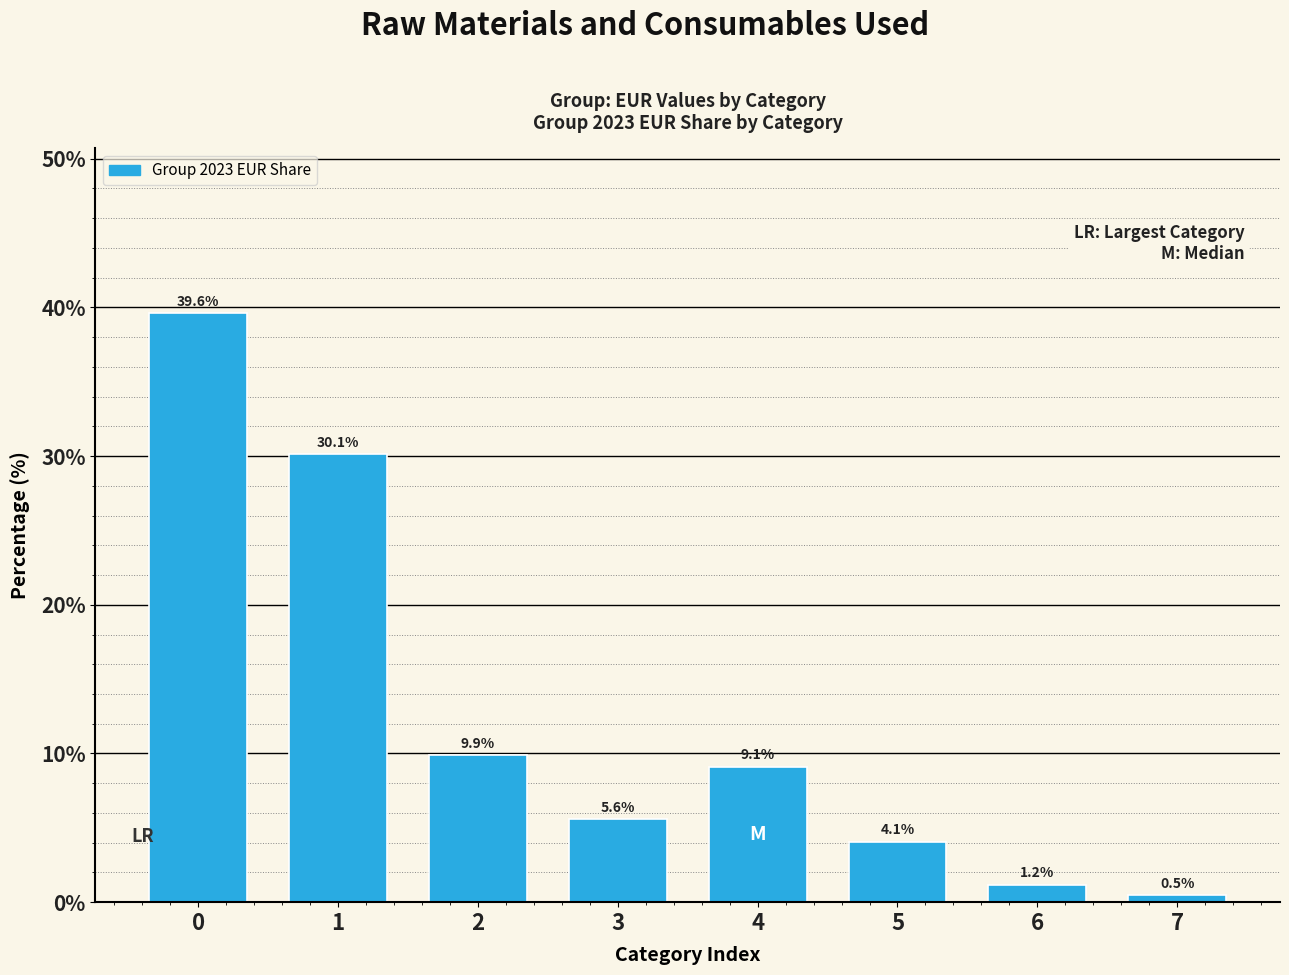

Reading left to right, transcribe all the data shown in this chart.

0=39.6	1=30.1	2=9.9	3=5.6	4=9.1	5=4.1	6=1.2	7=0.5